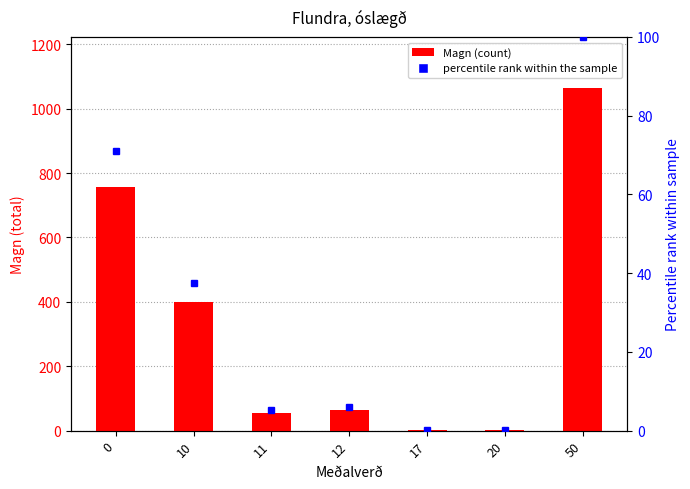

Rank the series by their average value, from highest to lowest.

Magn, percentile rank within the sample